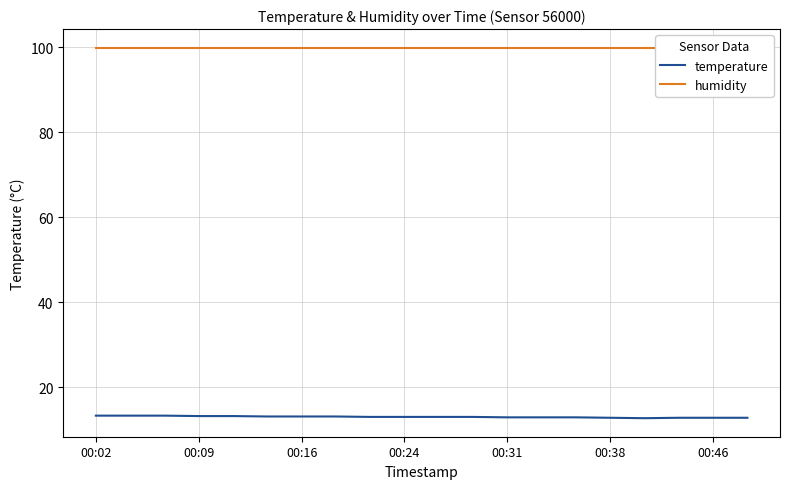

Is this an area chart (filled region under the line)?

No